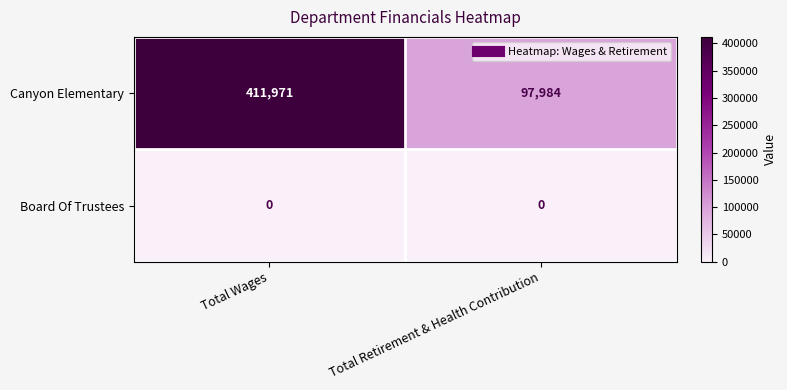

At how many categories does at least one series exceed 300050?

1